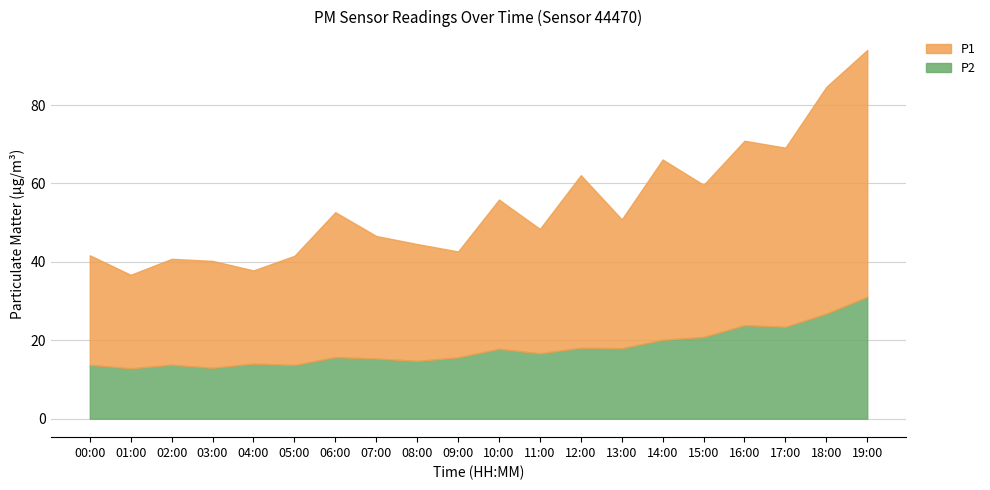

The value of P2 at 17:00 is 32.5. True or false?

False